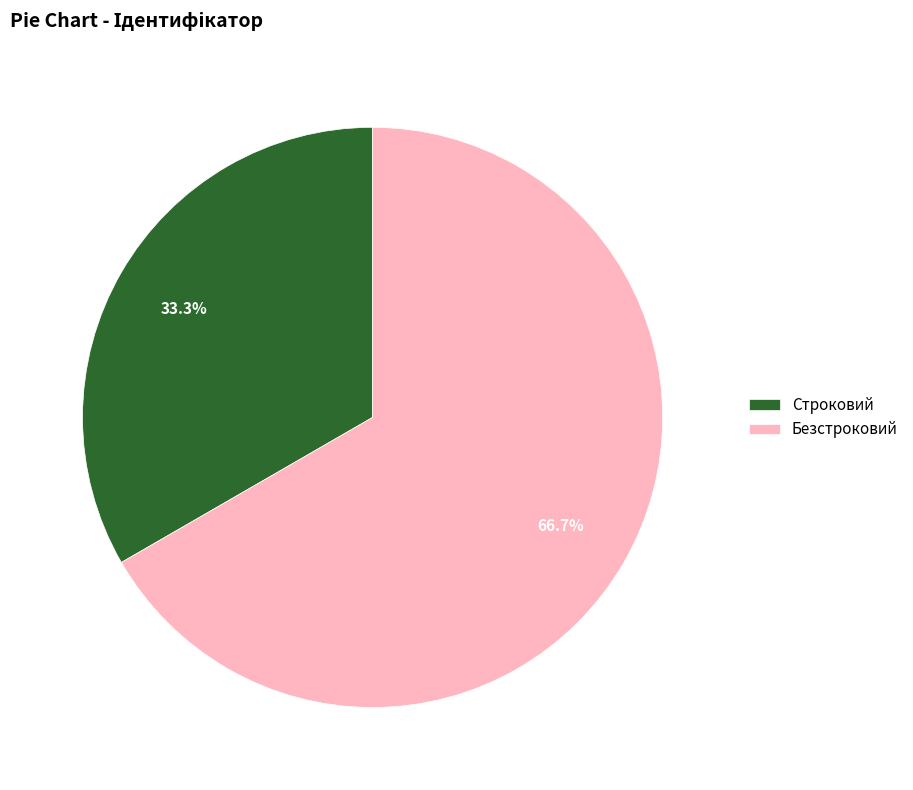

What is the ratio of the value at Строковий to the value at Безстроковий?

0.5